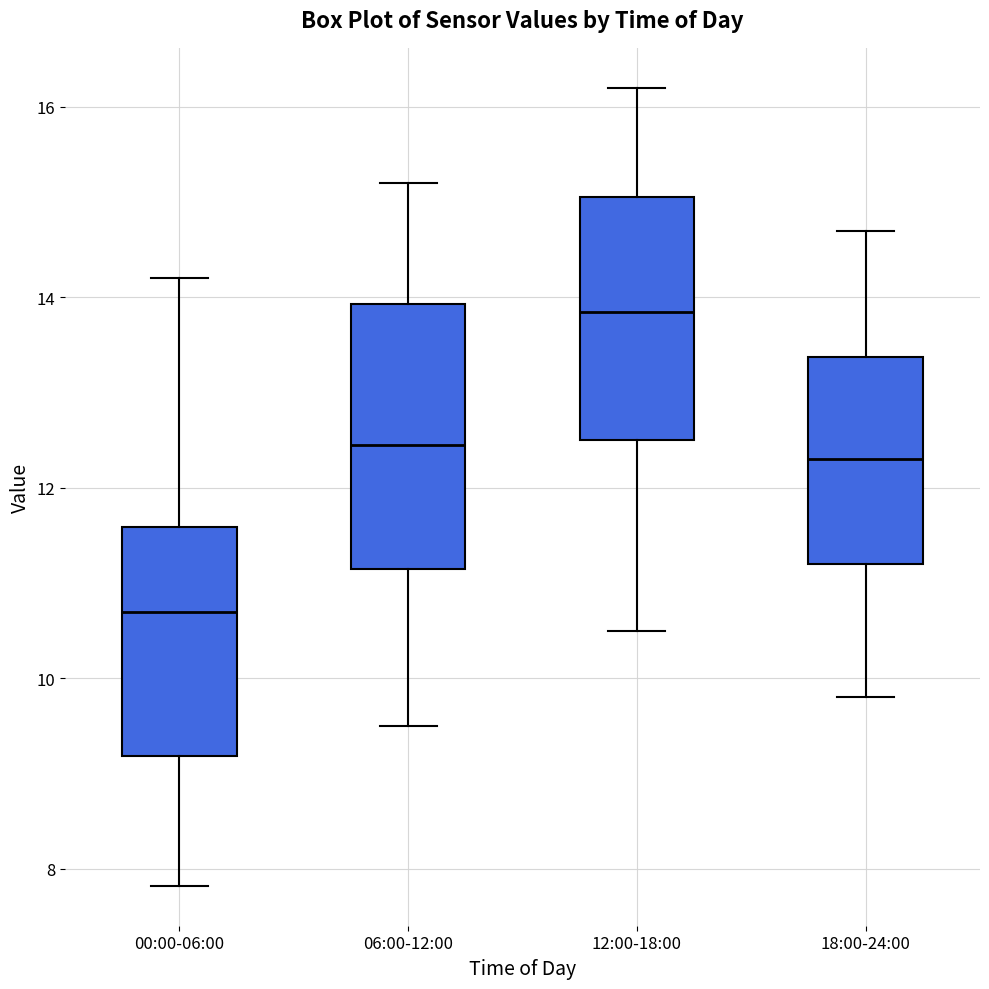

Reading left to right, transcribe this box plot: for each box, give where its median line is, the range the box spans, and where its two whiskers end, as read against the y-axis. The values are not printed on the chart, so give them approximately, as read against the axis.

00:00-06:00: median 10.8, box 9.2 to 11.6, whiskers 7.8 to 14.2
06:00-12:00: median 12.4, box 11.2 to 14.0, whiskers 9.6 to 15.2
12:00-18:00: median 13.8, box 12.6 to 15.0, whiskers 10.6 to 16.2
18:00-24:00: median 12.4, box 11.2 to 13.4, whiskers 9.8 to 14.8